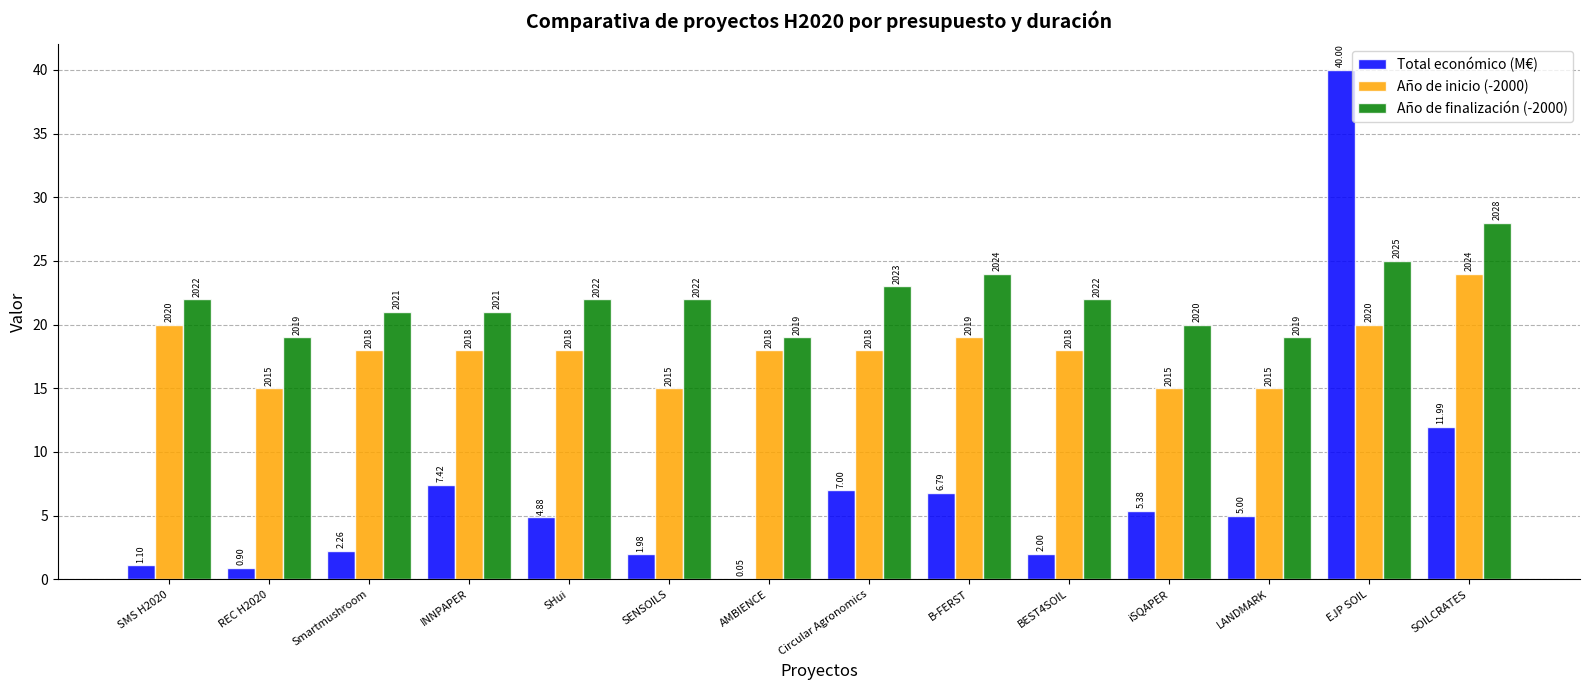

How many groups of bars are there?

14